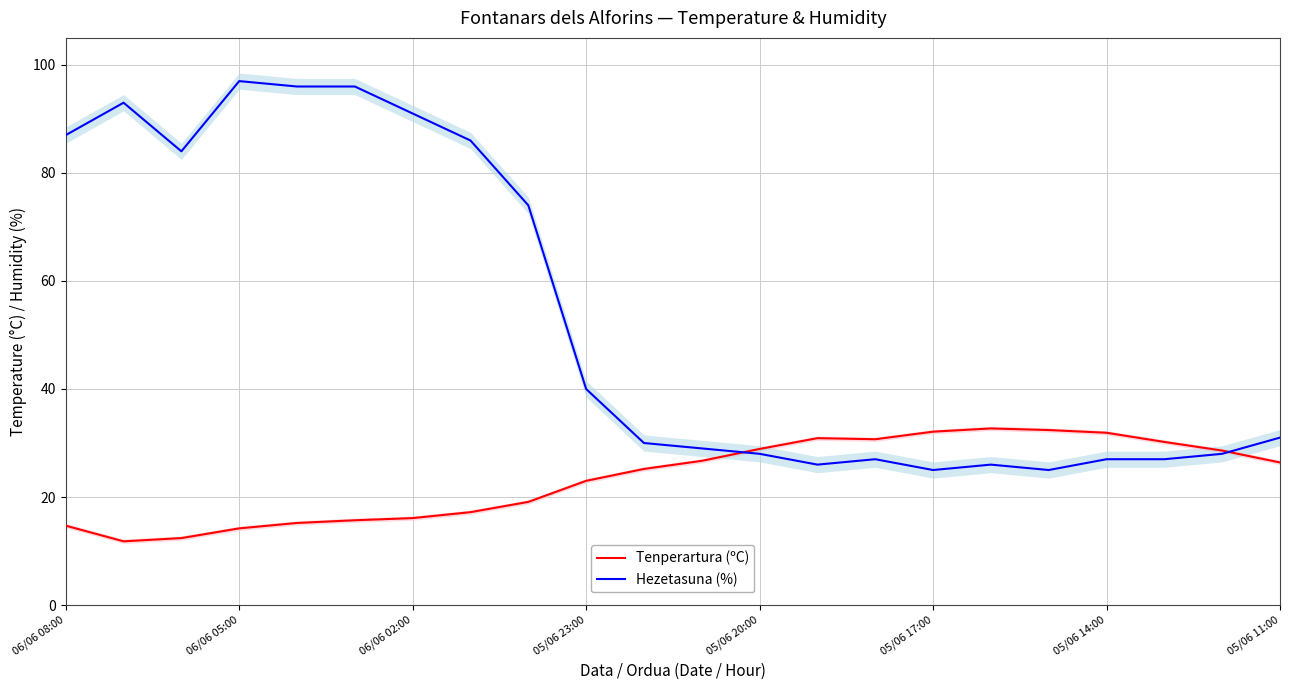

What is the minimum value for Tenperartura (ºC)?

11.8